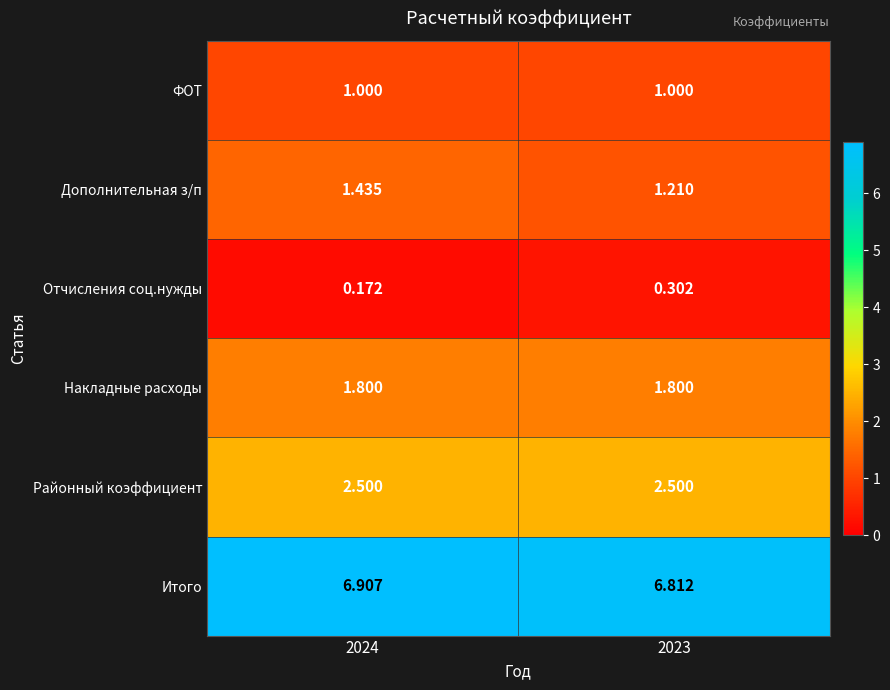

Which series changed the most between 2024 and 2023?

Дополнительная з/п